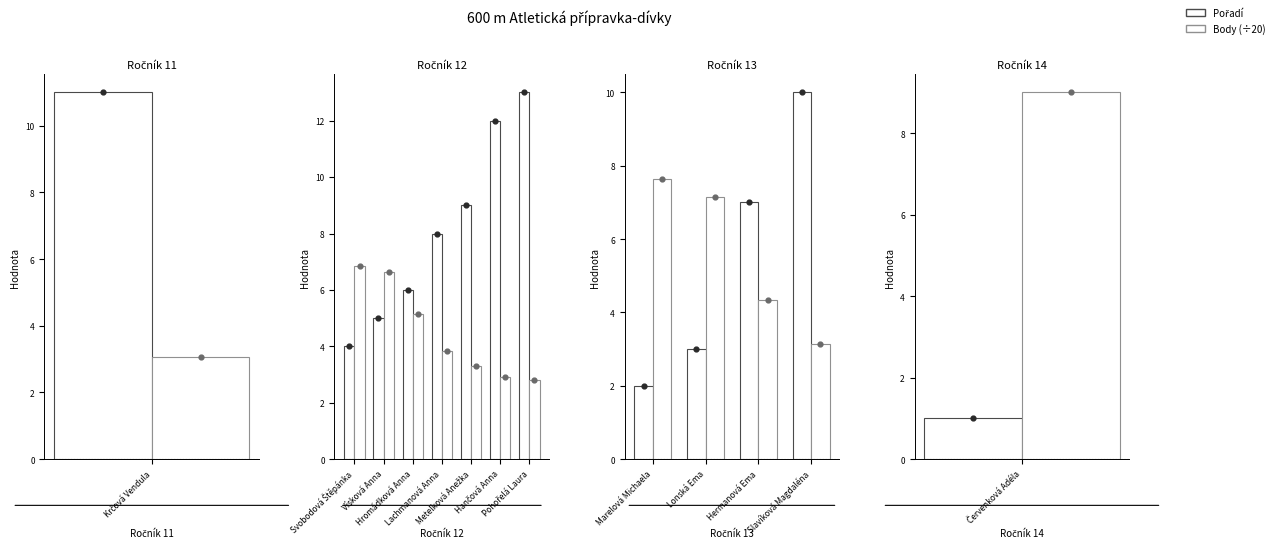

What is the total value across all series at Slavíková Magdaléna?

13.2